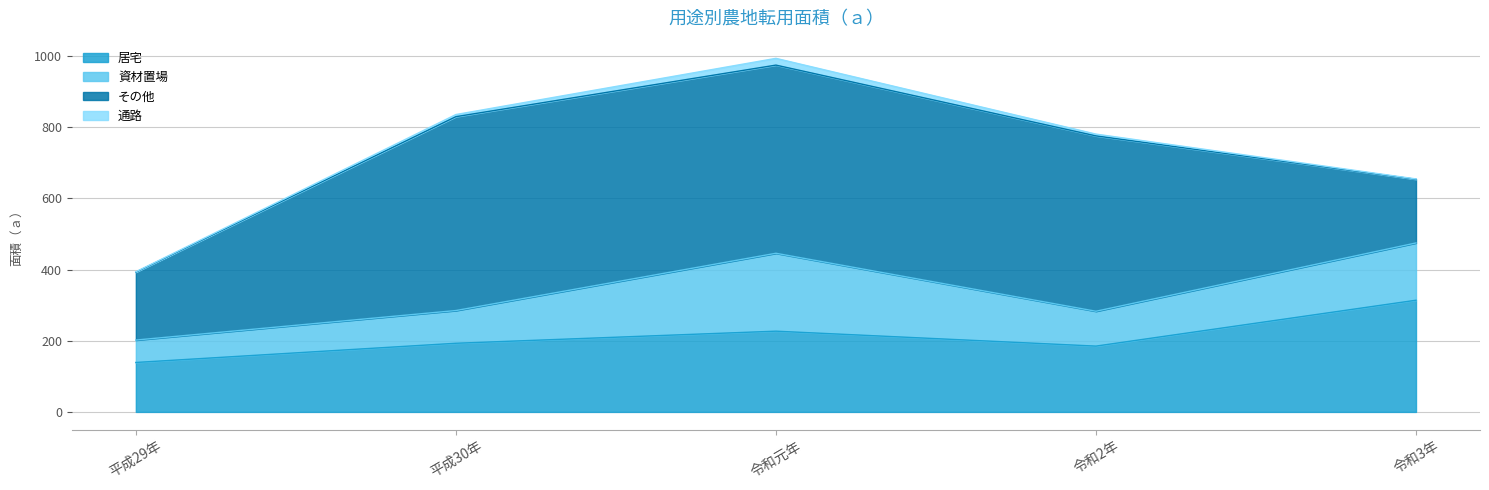

What are all the series names shown in the legend?

居宅, 資材置場, その他, 通路